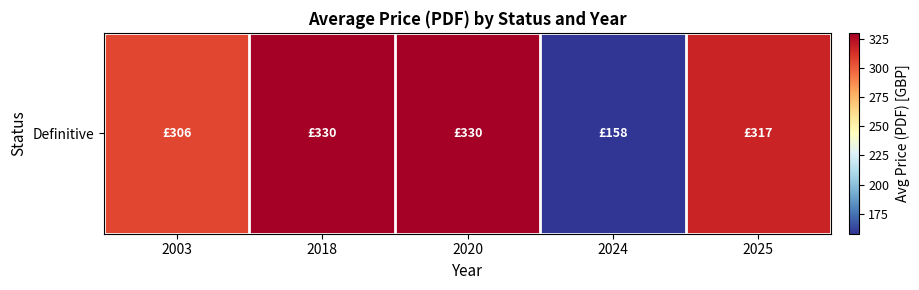

List the labels in order of value, largest first.

2018, 2020, 2025, 2003, 2024